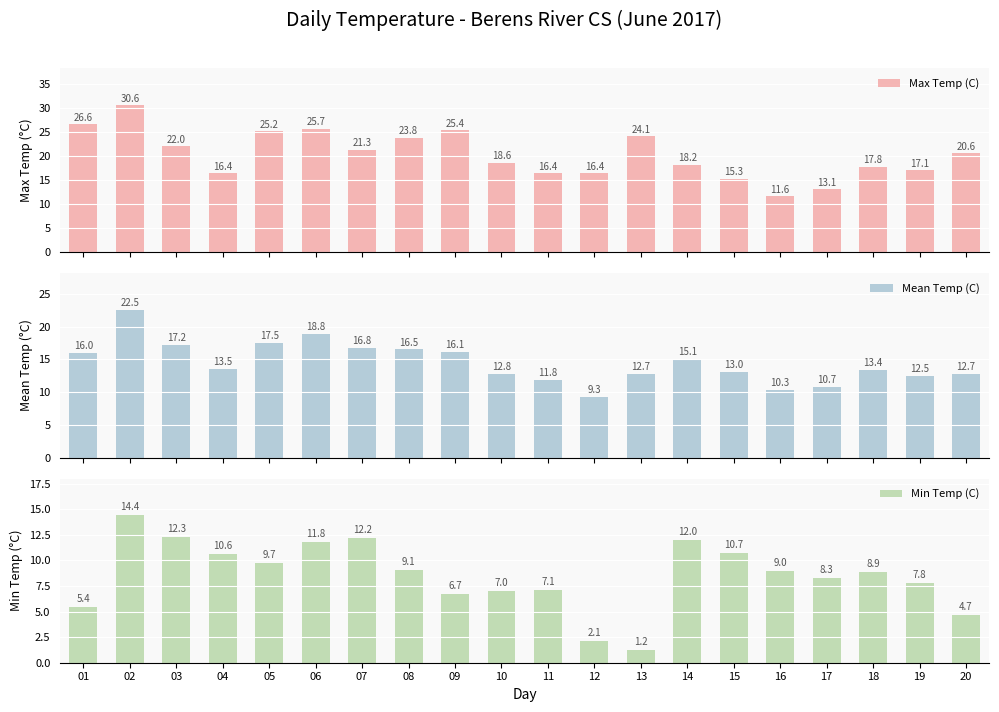

What is the value of the Max Temp (C) bar at the 4th from the left?

16.4